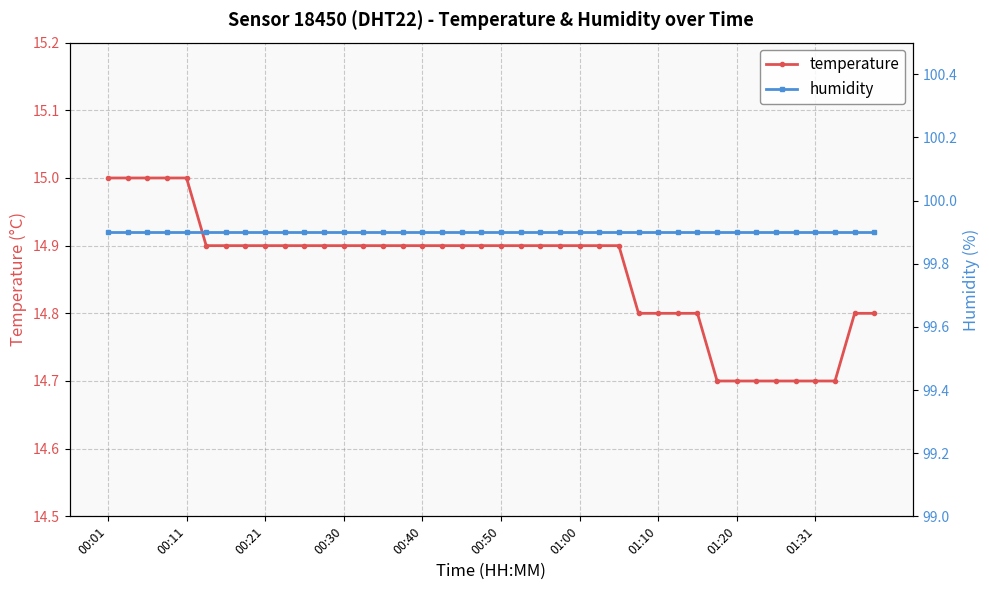

True or false: humidity and temperature intersect in this chart.

False